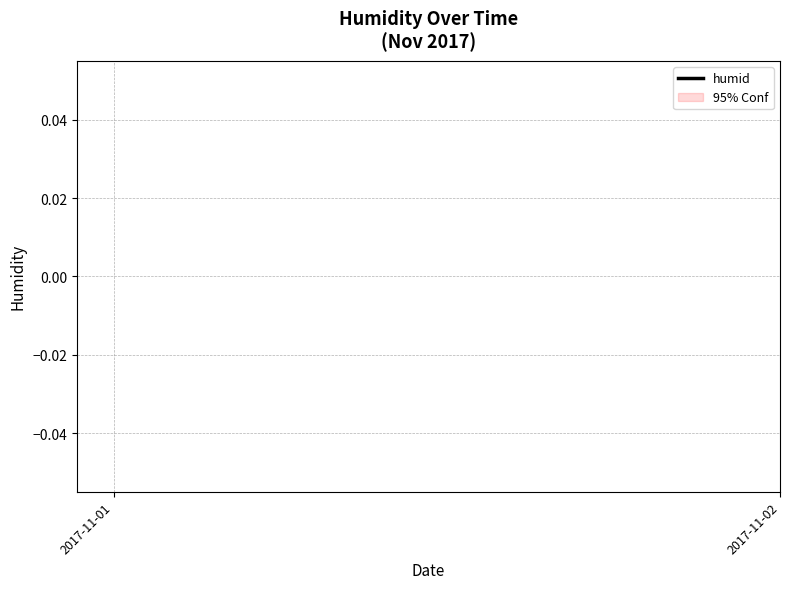

How many distinct data groups are displayed?

1